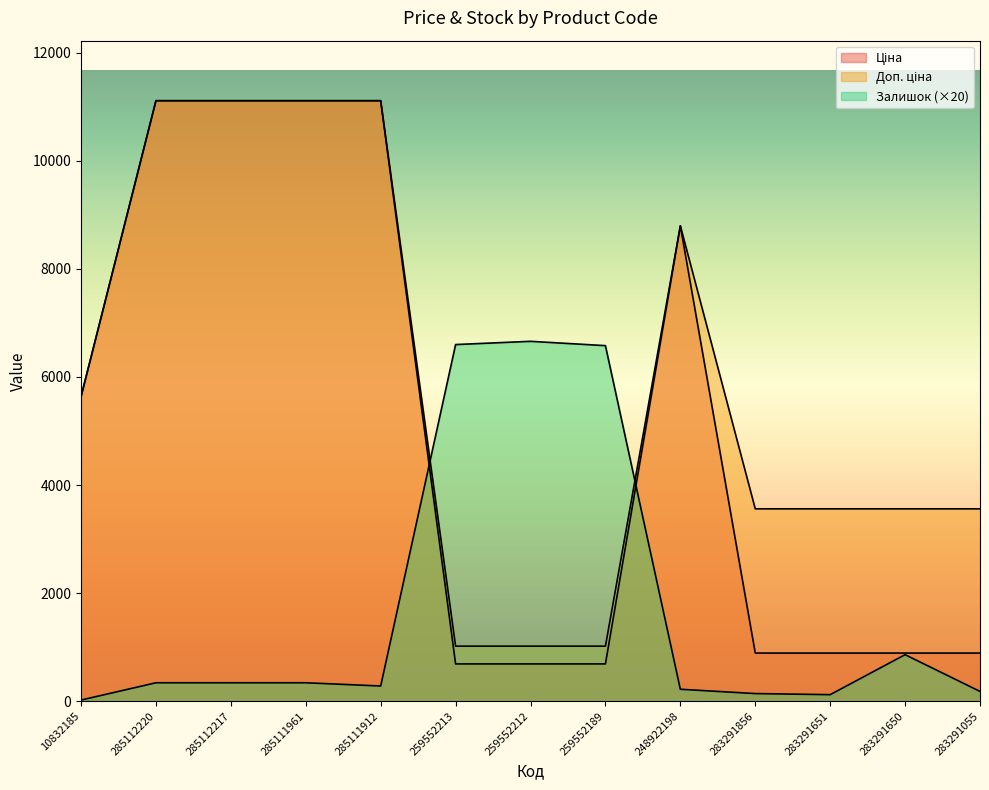

Rank the series at 283291651 from lowest to highest value.

Залишок, Ціна, Доп. ціна